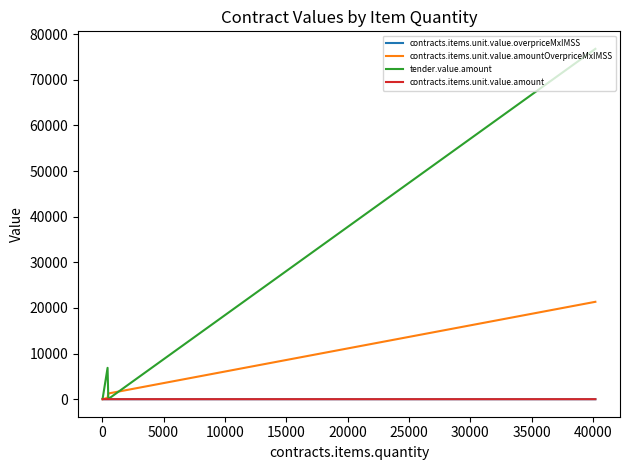

What is the minimum value for tender.value.amount?

40.6